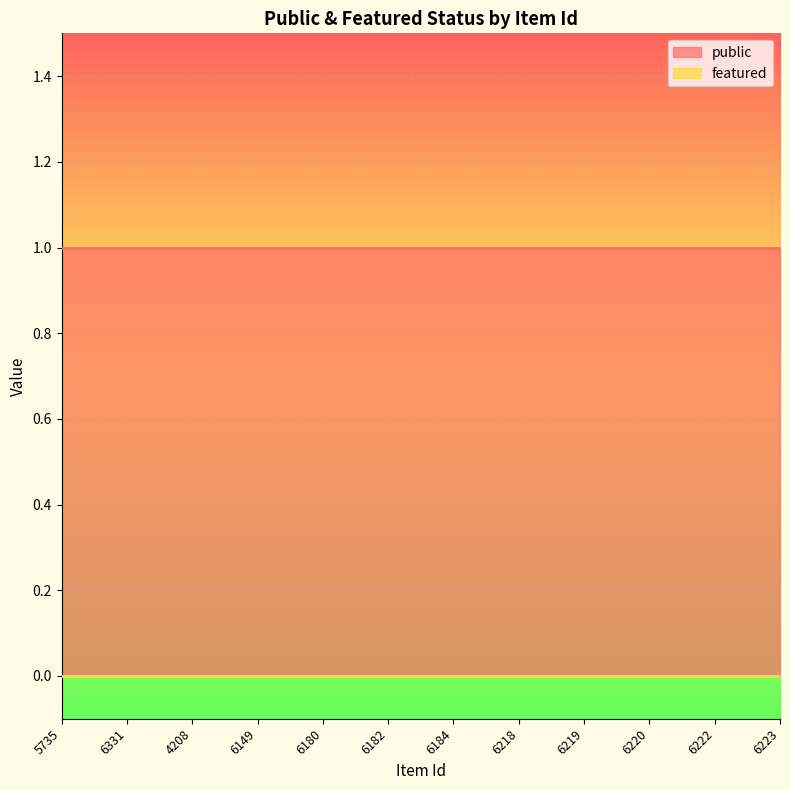

Which series has the largest range (max minus min)?

public